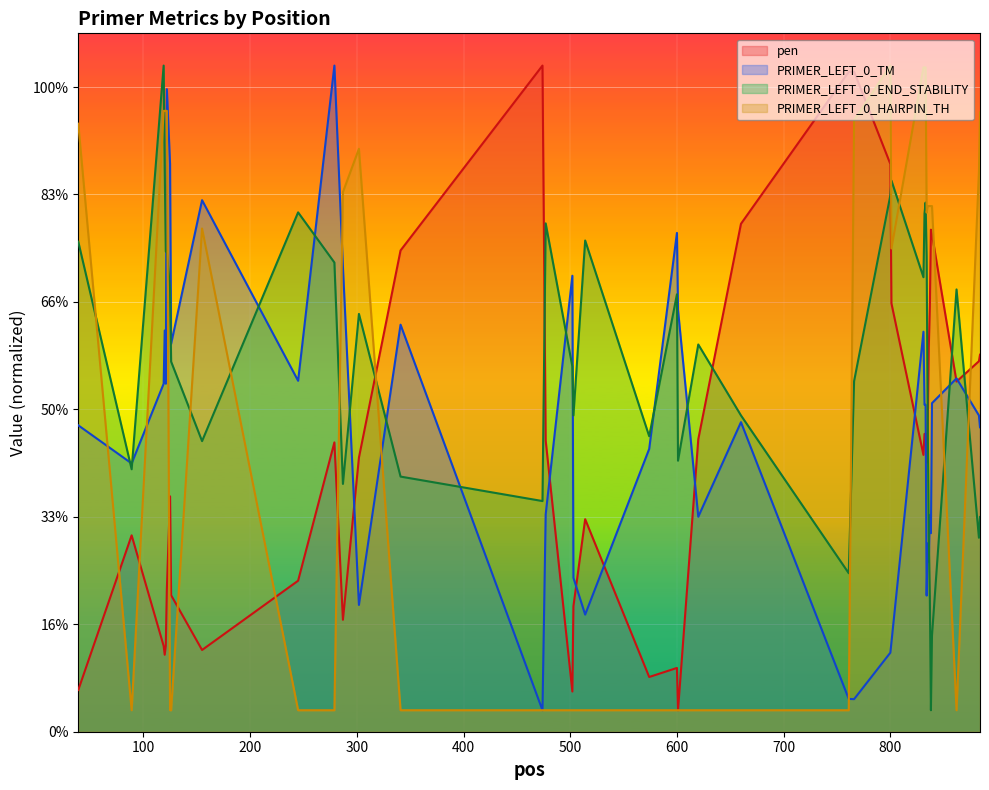

Which series changed the most between 801 and 832?

PRIMER_LEFT_0_TM